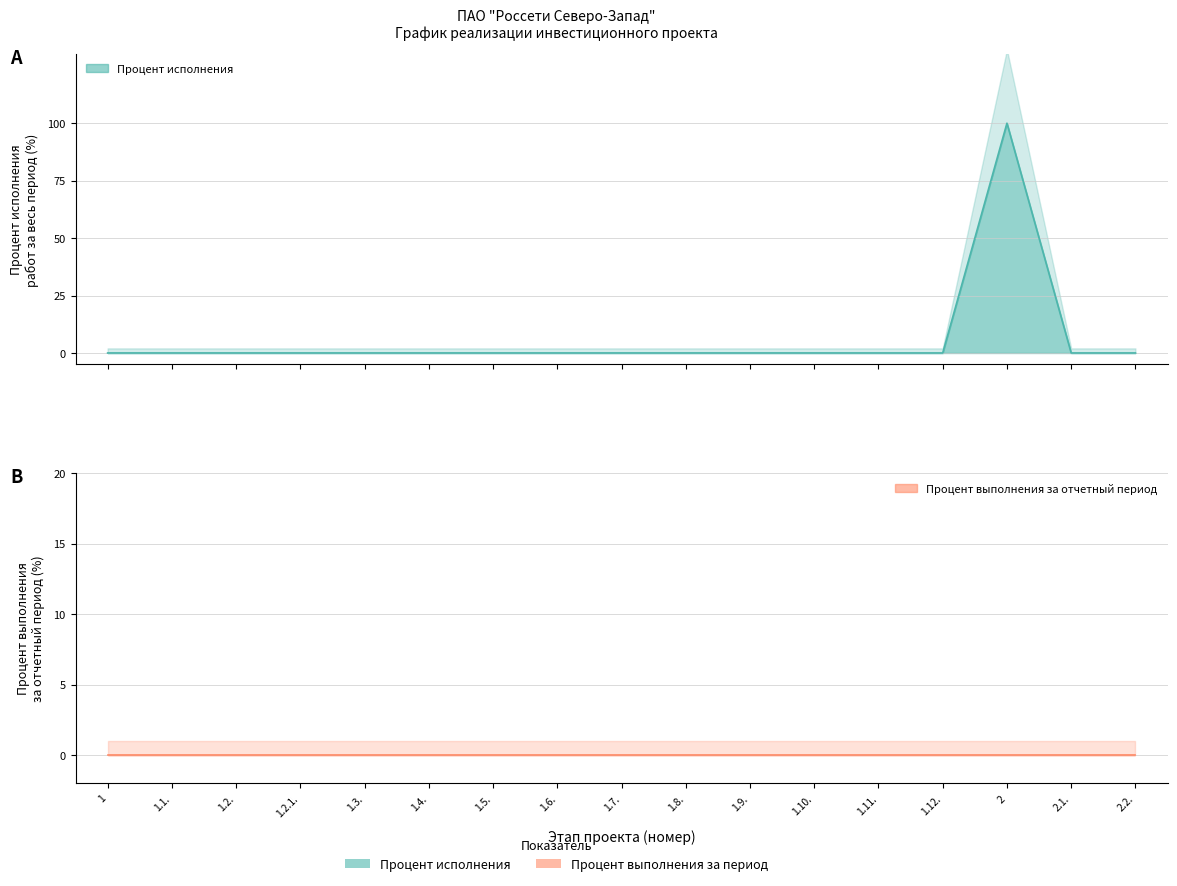

How many data points are above 0?

1